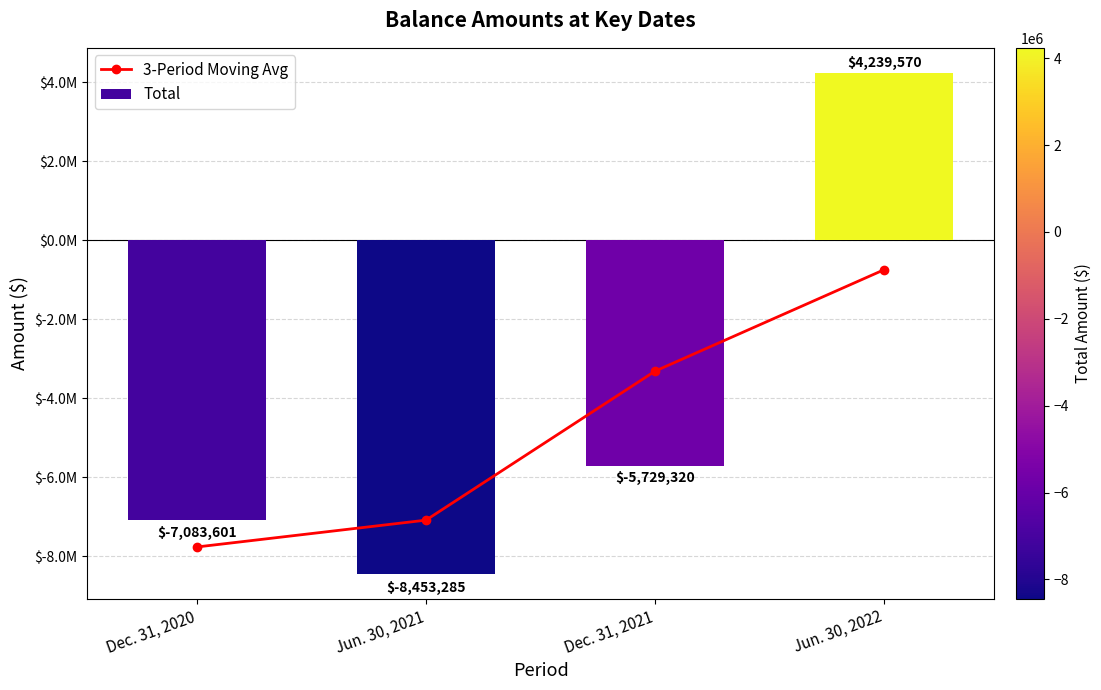

What is the sum of the 3-Period Moving Avg values at Jun. 30, 2021 and Dec. 31, 2021?

-10403080.3